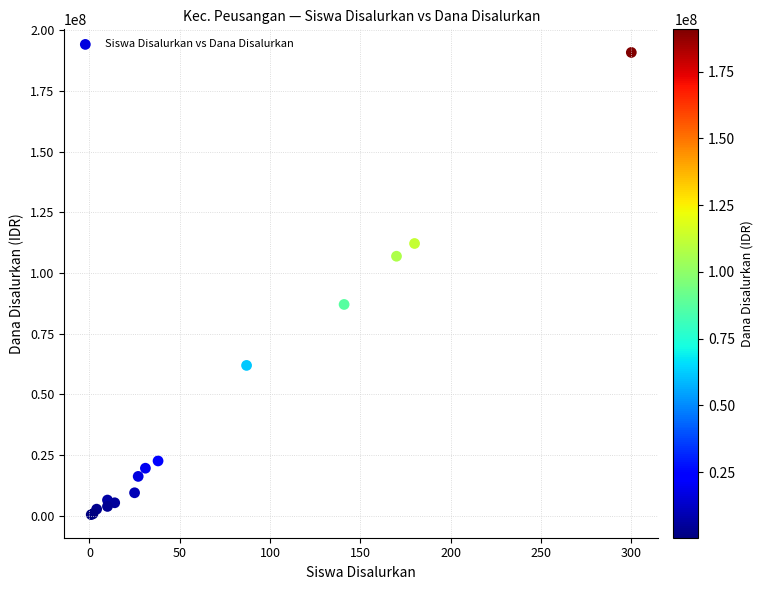

What Y value in the scatter plot is closest to 95625000?

87000000